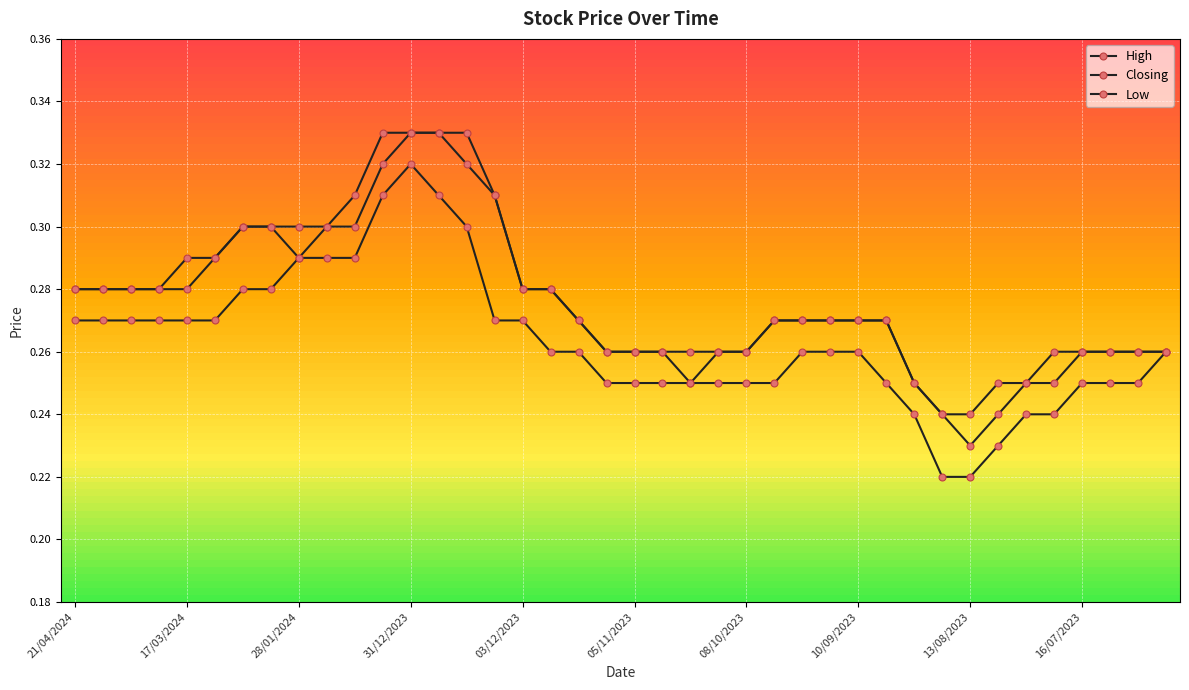

Which category has the highest value across all series?

11